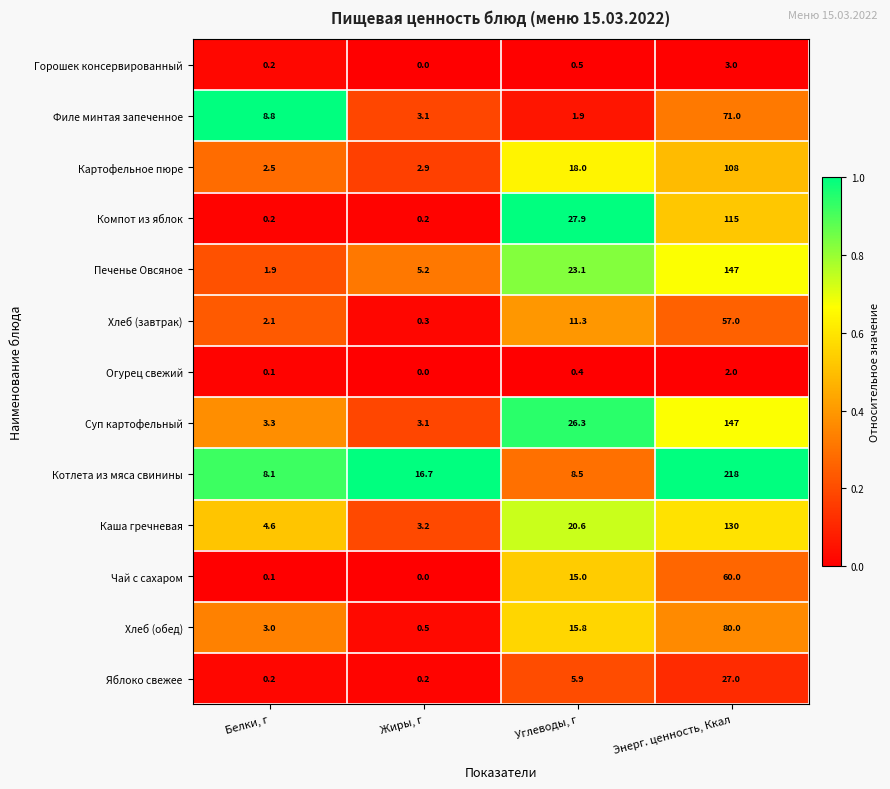

At which category is the sum across all series the highest?

Энерг. ценность, Ккал